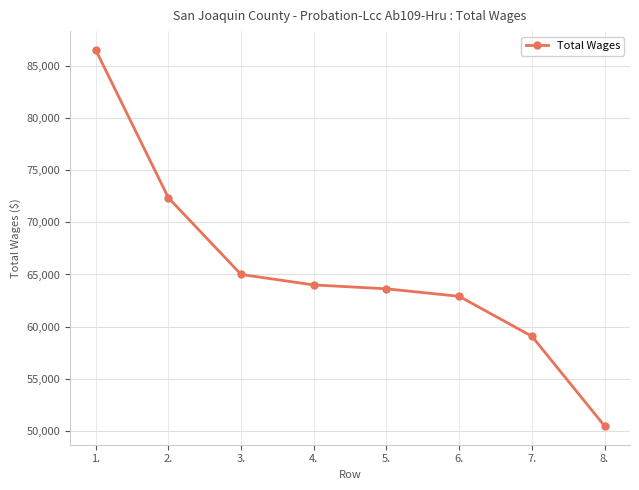

Which has a higher value, 6. or 1.?

1.